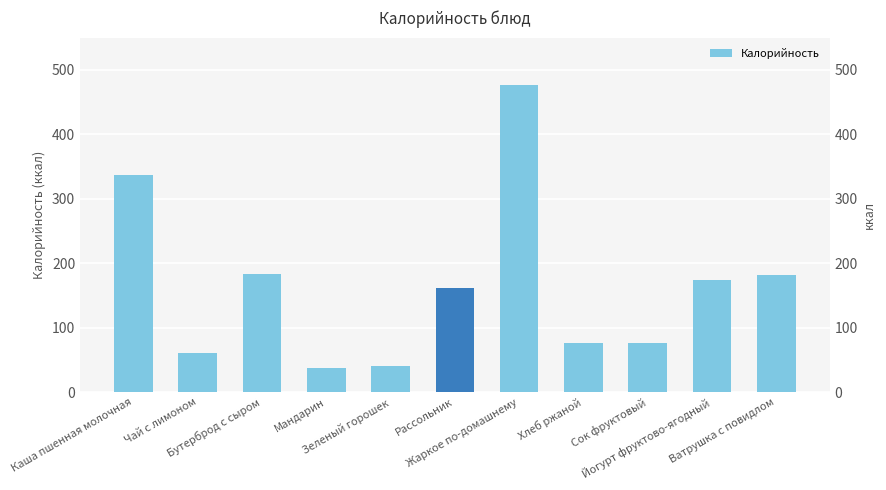

Reading left to right, transcribe all the data shown in this chart.

Каша пшенная молочная=337.2	Чай с лимоном=61.2	Бутерброд с сыром=183.2	Мандарин=38.0	Зеленый горошек=40.2	Рассольник=162.4	Жаркое по-домашнему=476.4	Хлеб ржаной=76.9	Сок фруктовый=76.8	Йогурт фруктово-ягодный=174.0	Ватрушка с повидлом=182.5